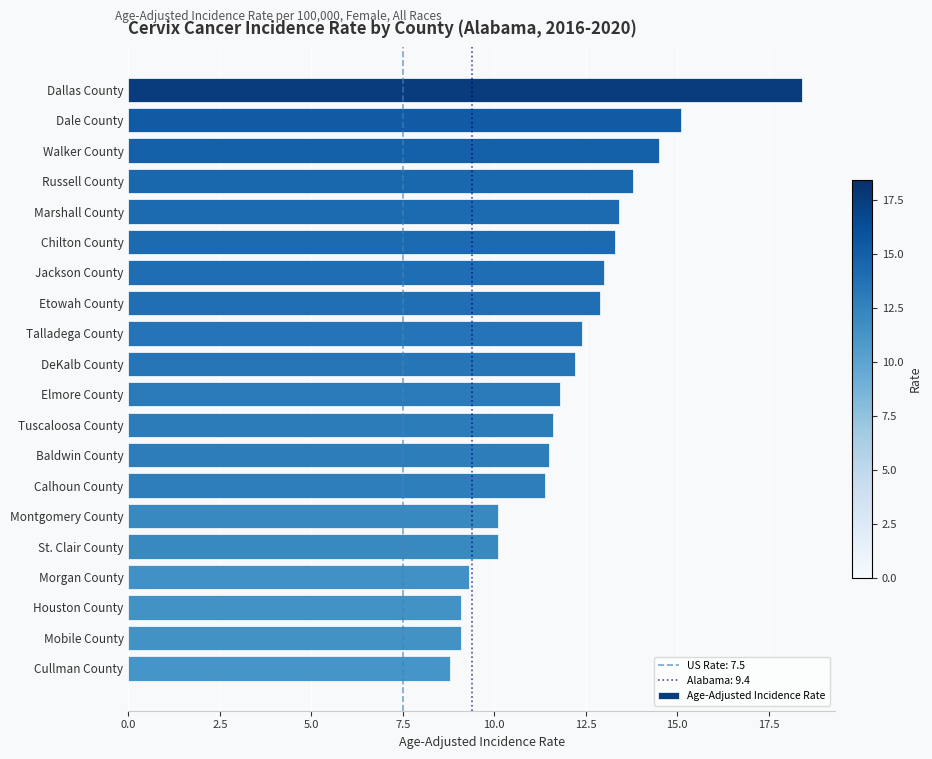

What position from the bottom is Dallas County?

20